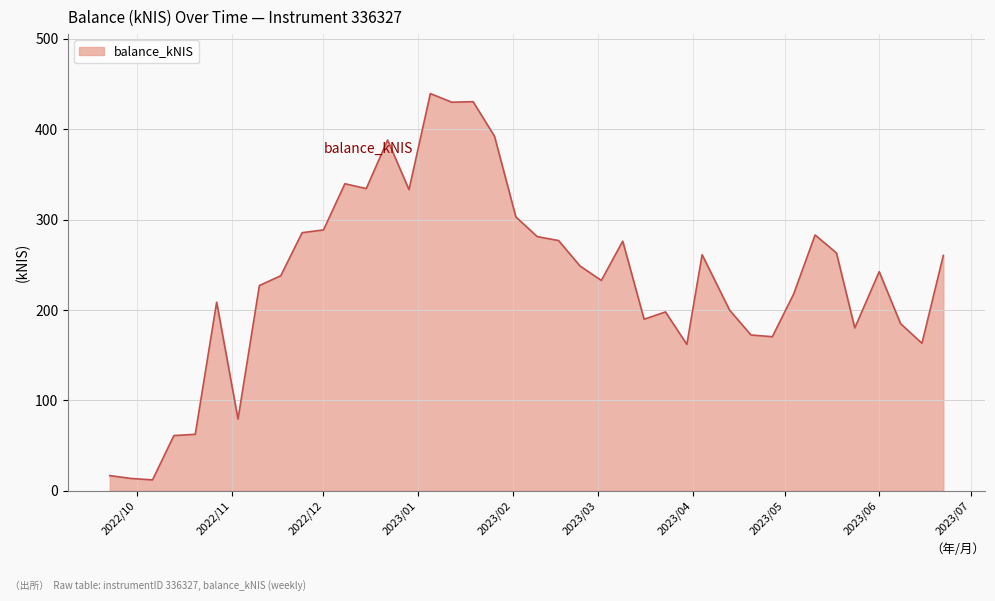

What is the minimum value shown in the chart?

12.0